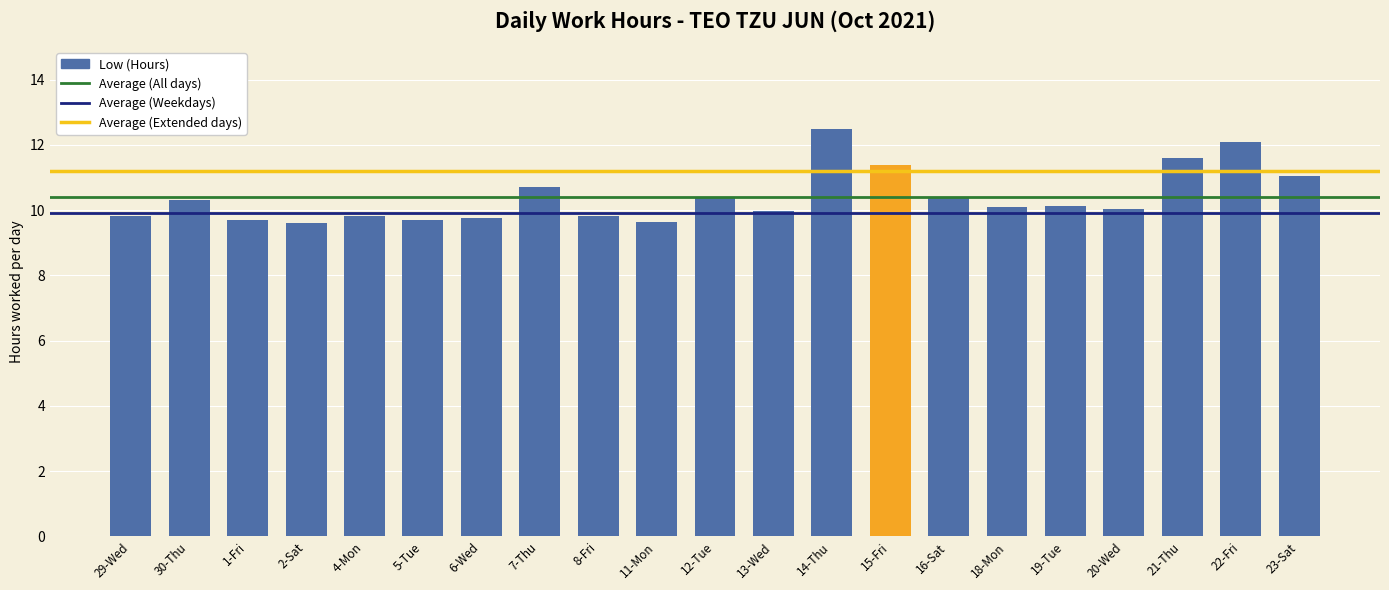

At which label is the value closest to 11?

23-Sat